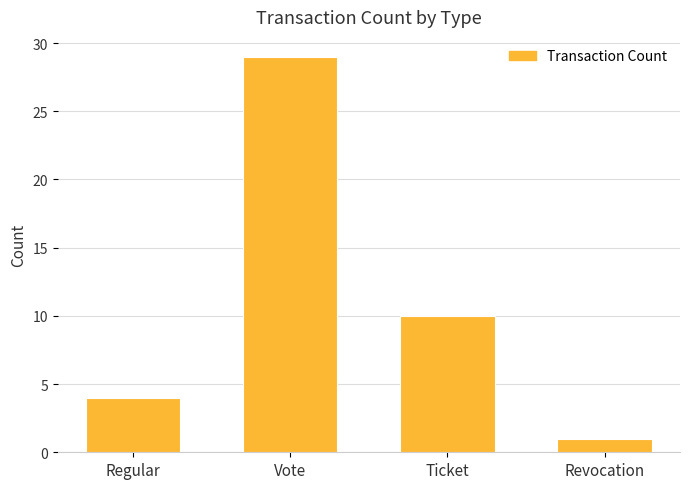

Approximately how many times larger is the value at Revocation compared to Ticket?

0.1